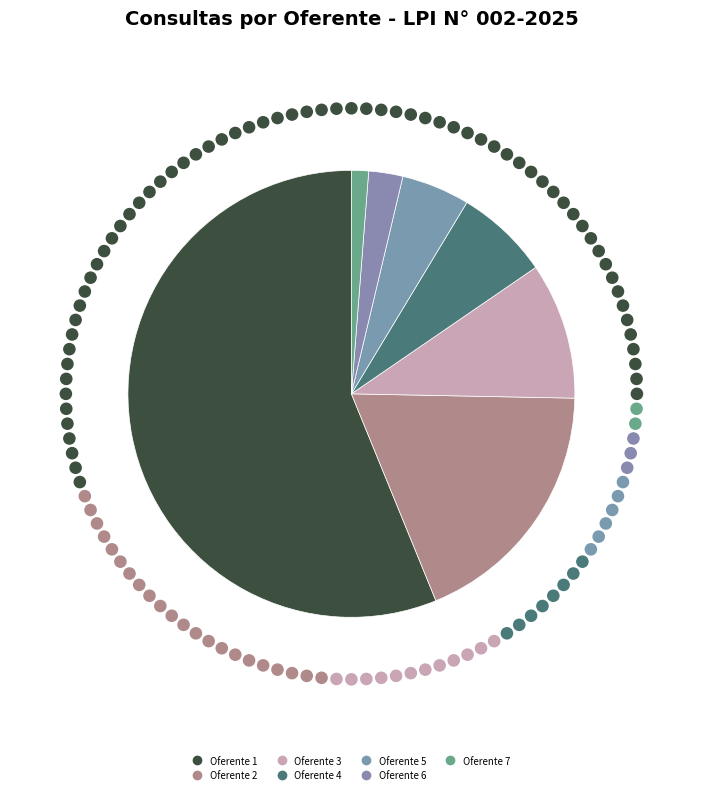

Which category has the smallest portion of the pie?

Oferente 7